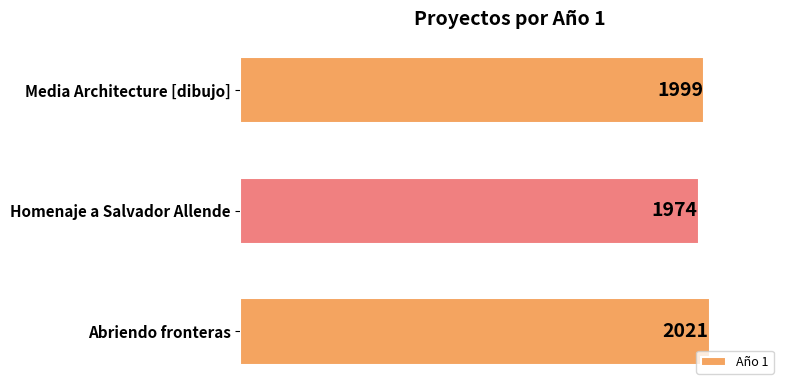

List the labels in order of value, smallest first.

Homenaje a Salvador Allende, Media Architecture [dibujo], Abriendo fronteras